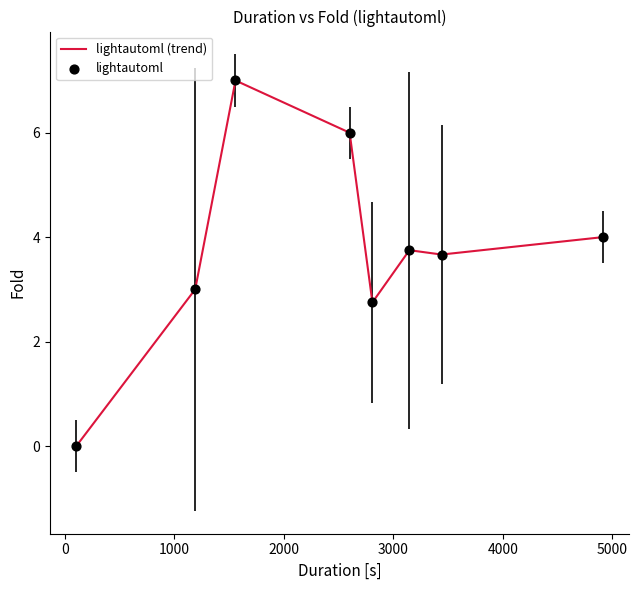

What is the greatest value displayed?

7.0